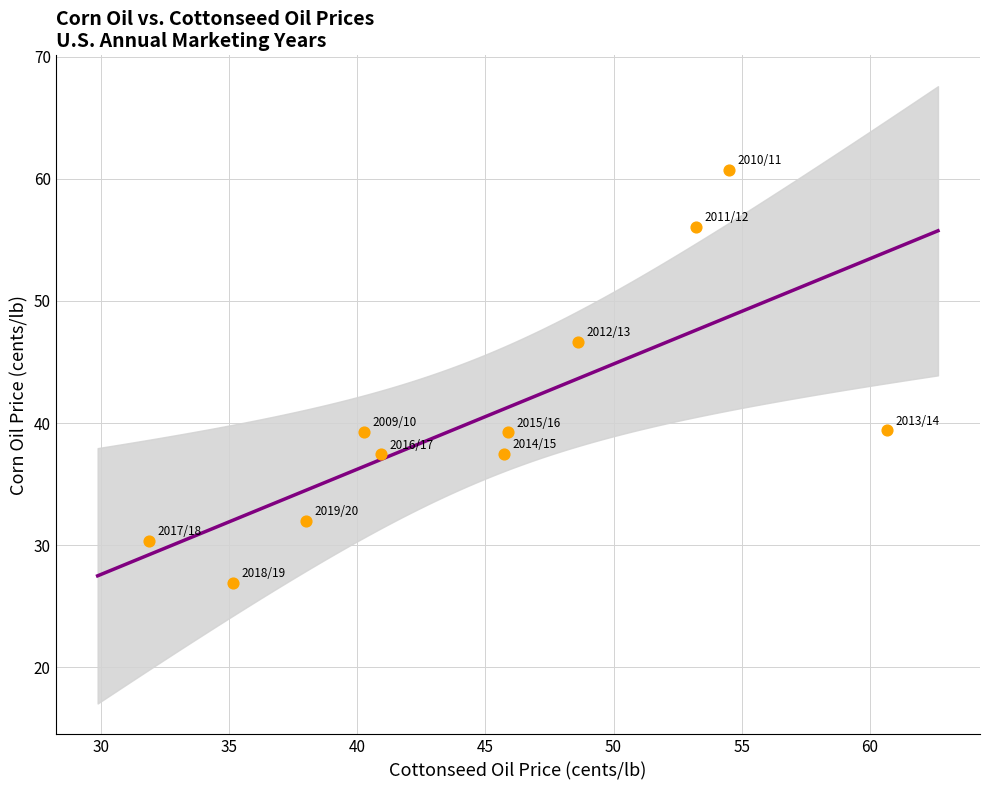

What is the range of X values (max minus min)?

28.8